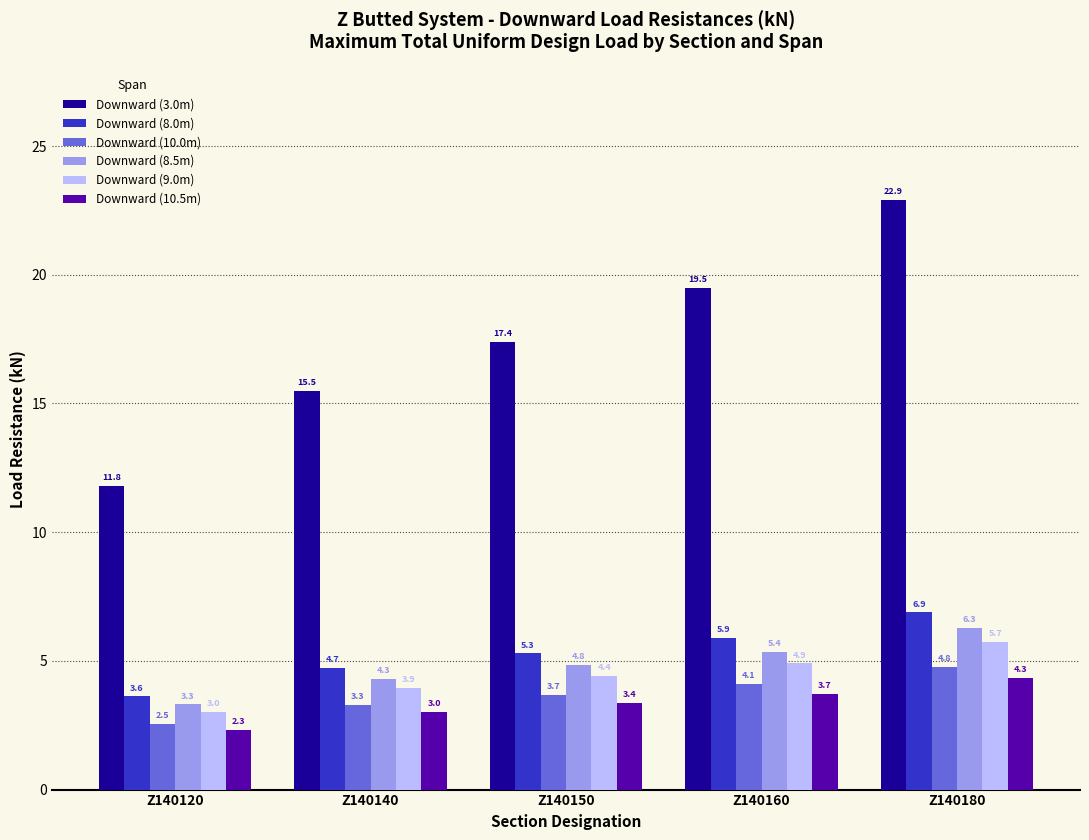

Where is Downward (8.5m) nearest to the value 4?

Z140140